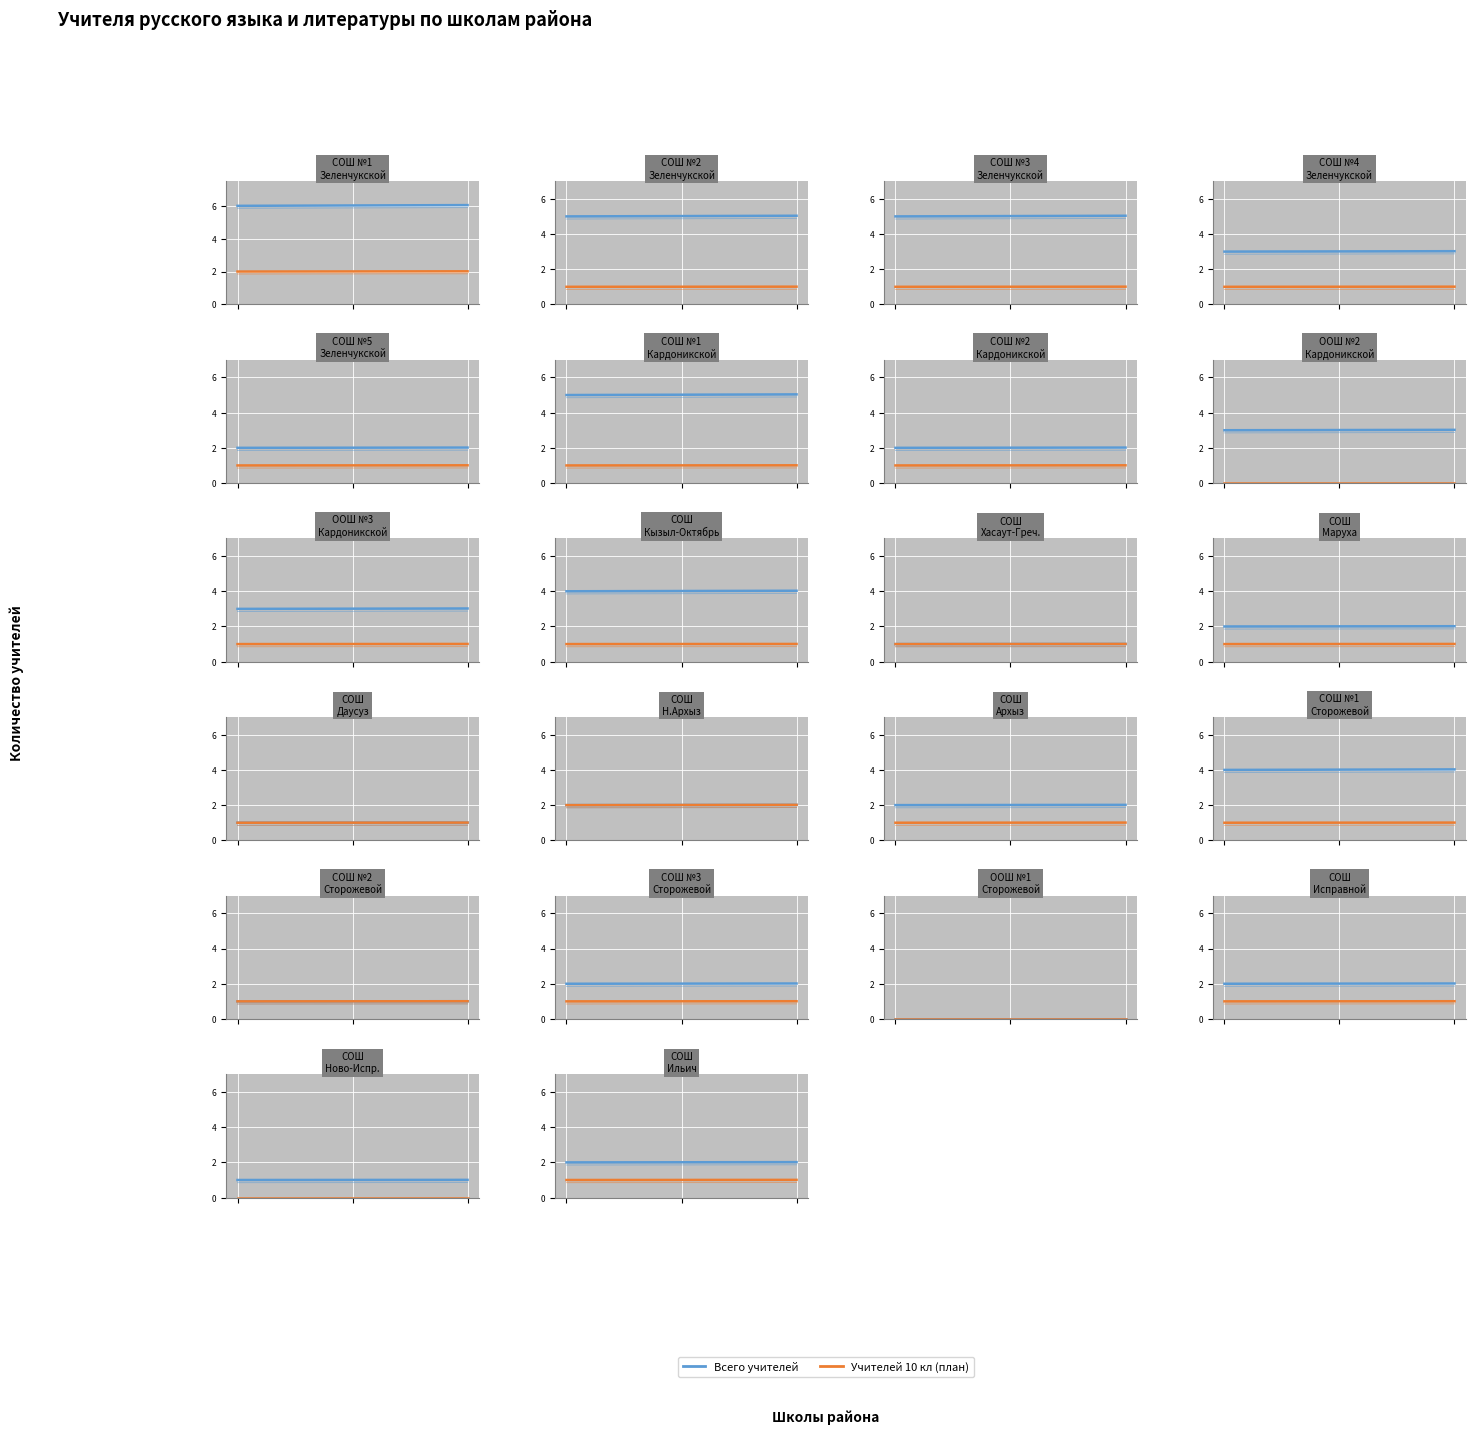

The value of Учителей 10 кл (план) at 0.2 is 1.0. True or false?

True